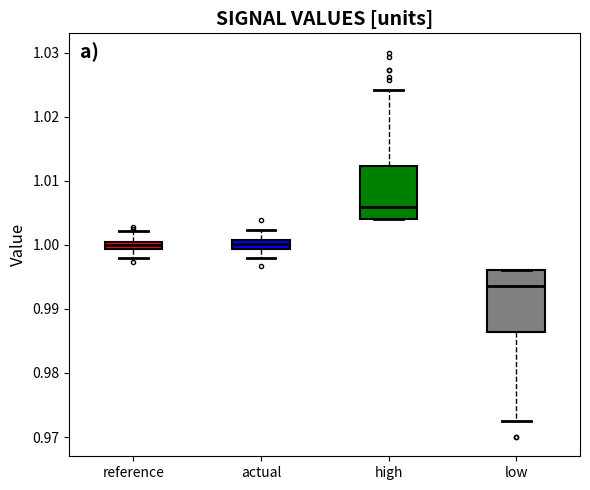

Where is the lower edge of the box for low on the y-axis? The values are not printed on the chart, so give them approximately, as read against the axis.

0.986